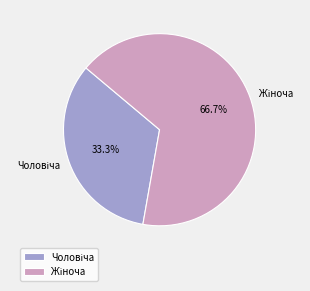

Does any single category account for the majority?

Yes